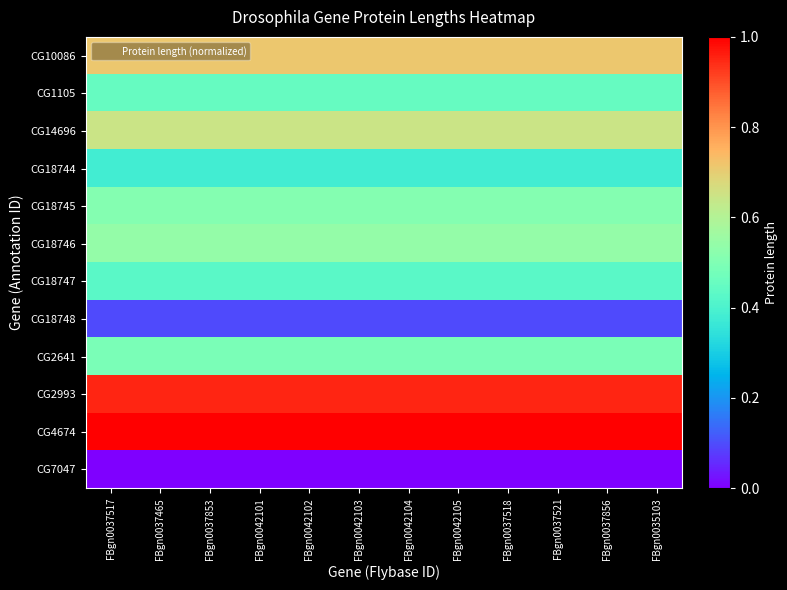

List the series in order of their peak value, highest first.

CG4674, CG2993, CG10086, CG14696, CG18746, CG18745, CG2641, CG1105, CG18747, CG18744, CG18748, CG7047